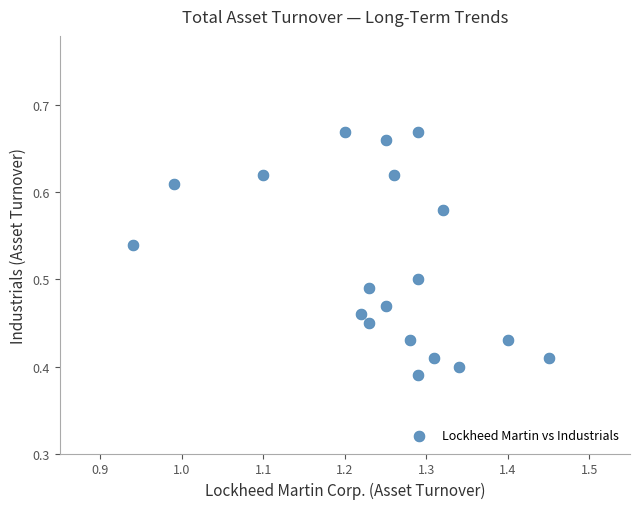

What is the range of Y values (max minus min)?

0.3